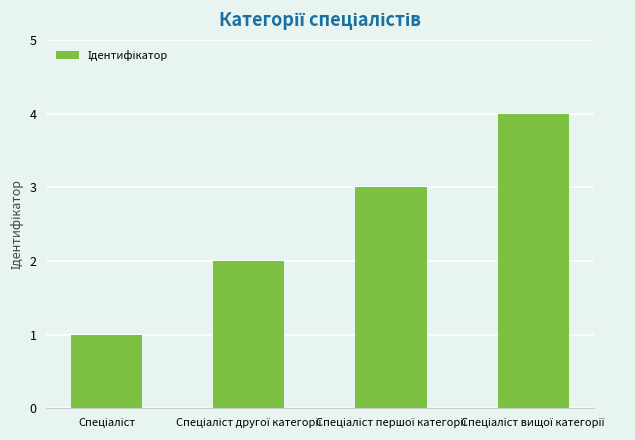

Does the chart contain any negative values?

No